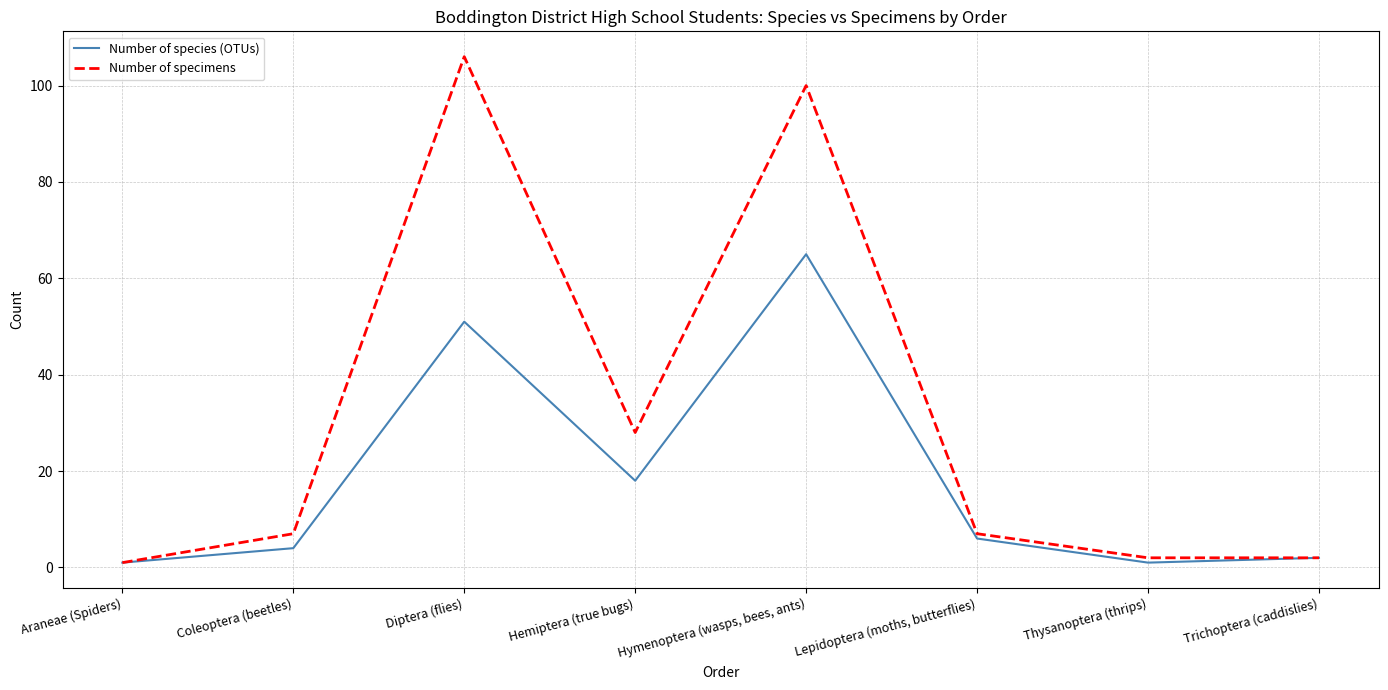

What position from the right is Diptera (flies)?

6